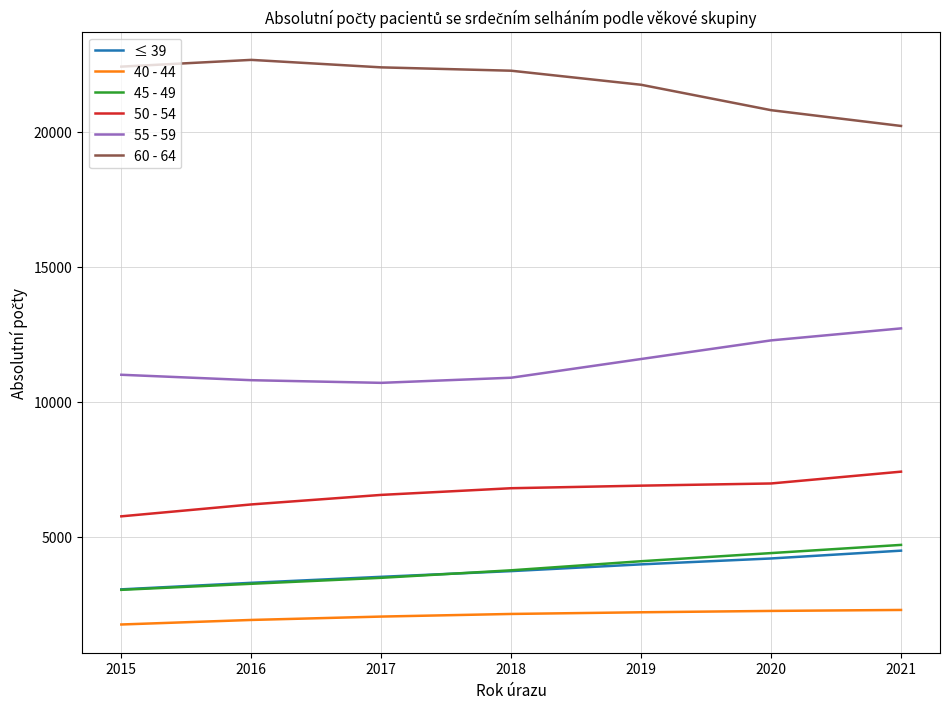

Is this an area chart (filled region under the line)?

No